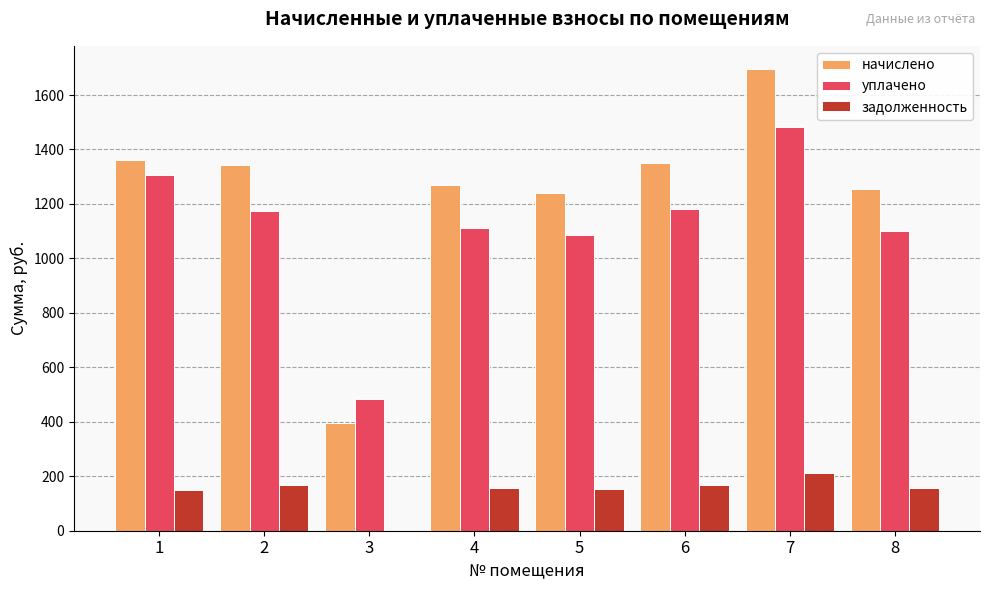

What is the maximum value for начислено?

1695.8